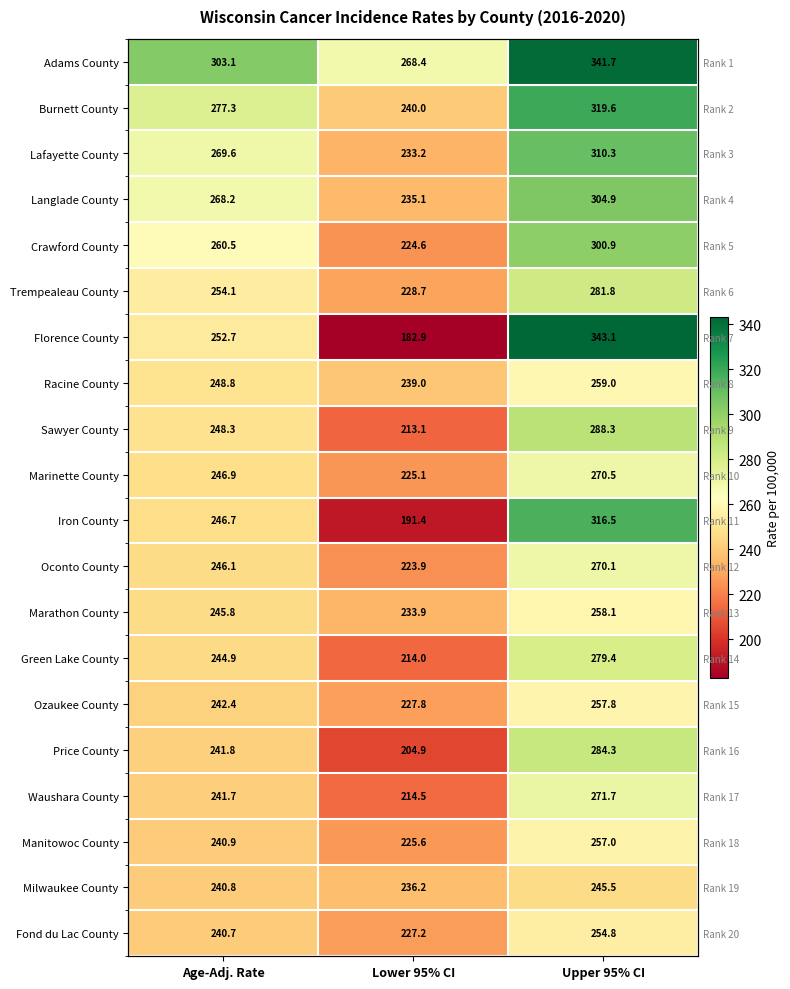

Rank the series by their maximum value, from highest to lowest.

Florence County, Adams County, Burnett County, Iron County, Lafayette County, Langlade County, Crawford County, Sawyer County, Price County, Trempealeau County, Green Lake County, Waushara County, Marinette County, Oconto County, Racine County, Marathon County, Ozaukee County, Manitowoc County, Fond du Lac County, Milwaukee County